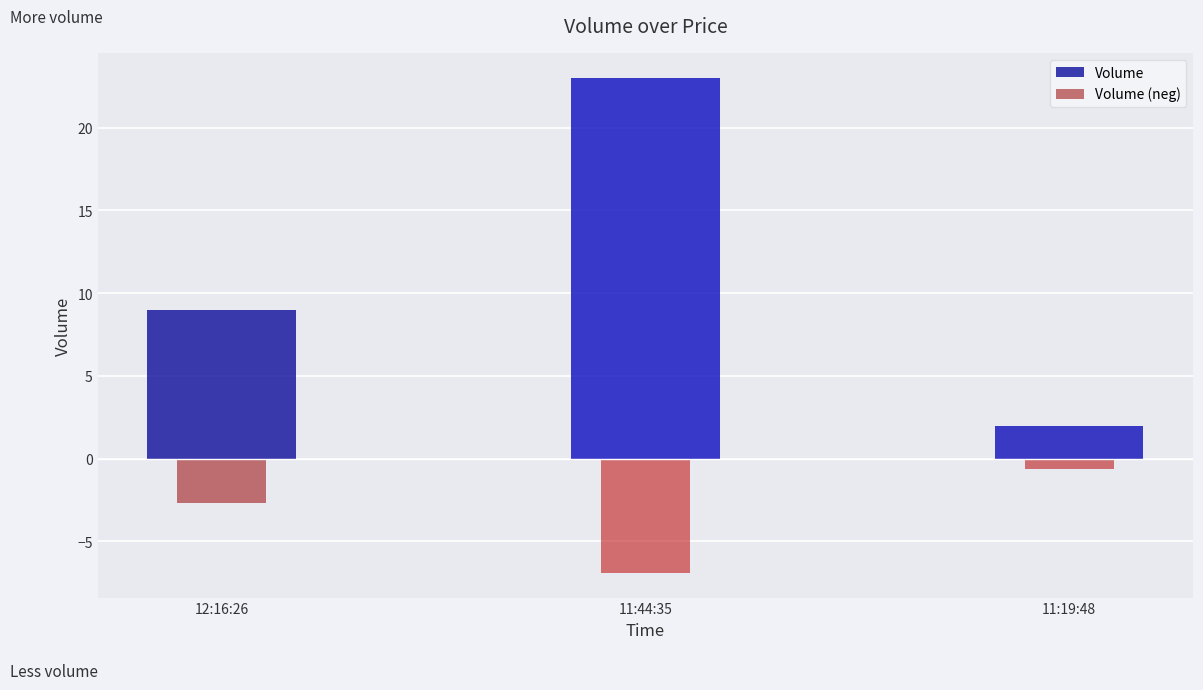

Are the bars grouped side by side (vs. stacked)?

No